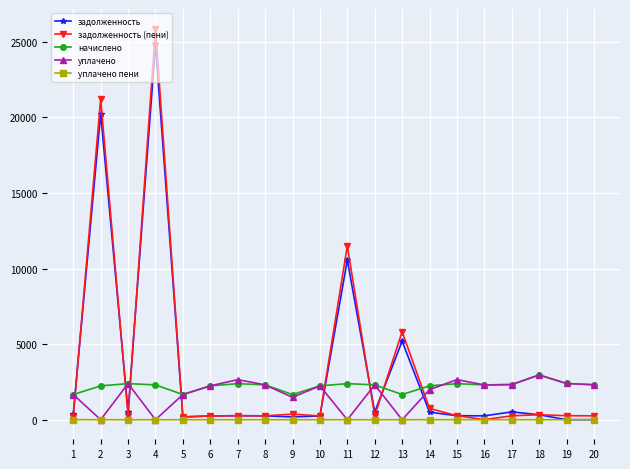

At which category does задолженность (пени) reach its first local valley?

3